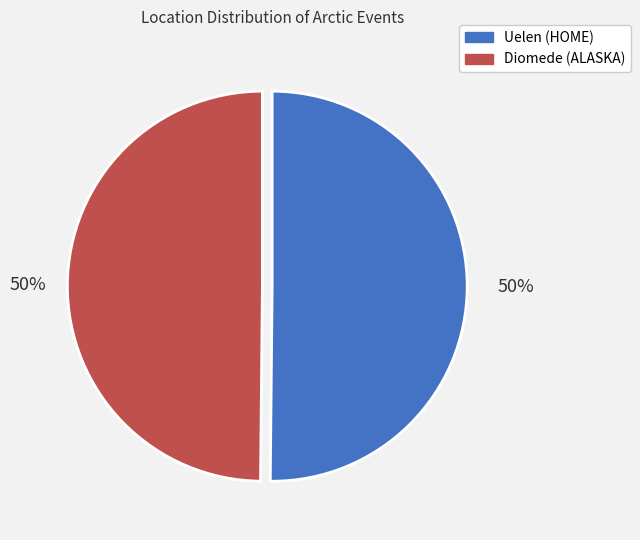

Approximately how many times larger is the value at Diomede (ALASKA) compared to Uelen (HOME)?

1.0